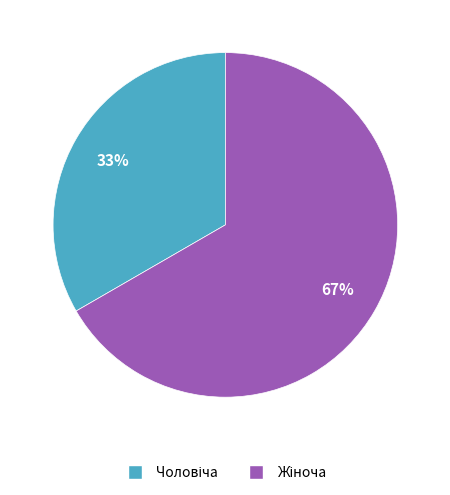

Is there any slice that represents more than half of the pie?

Yes